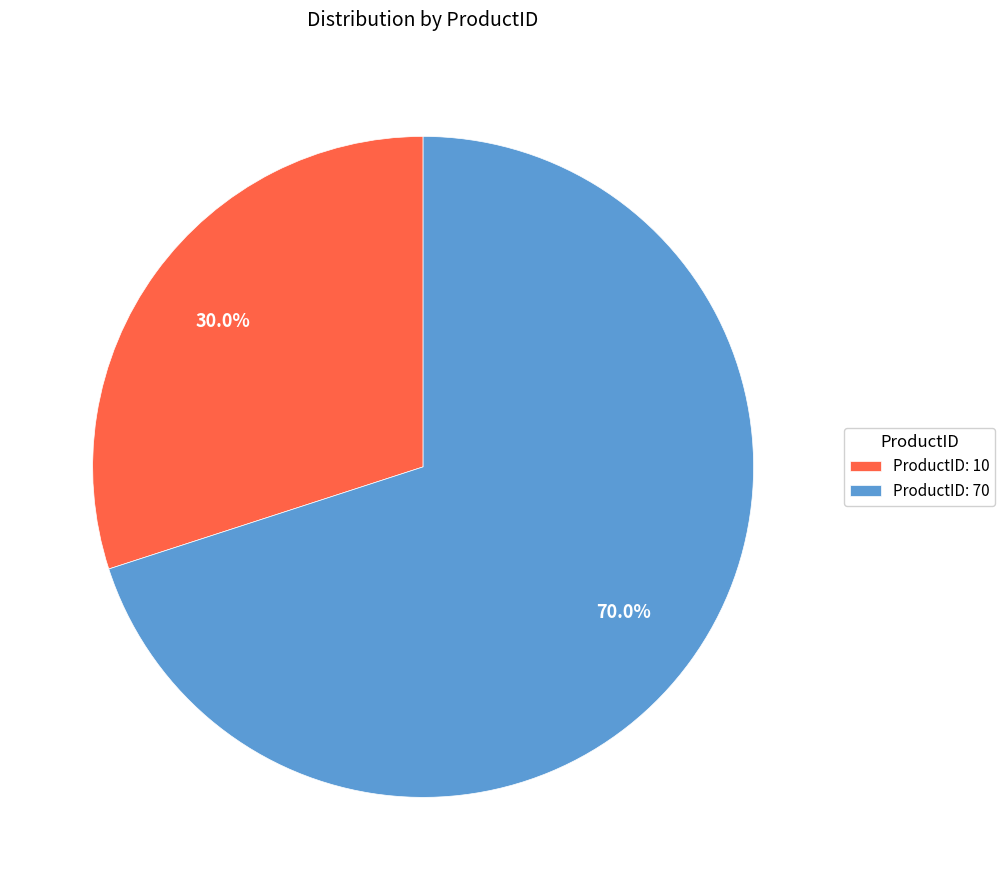

Rank the categories by value from highest to lowest.

ProductID: 70, ProductID: 10